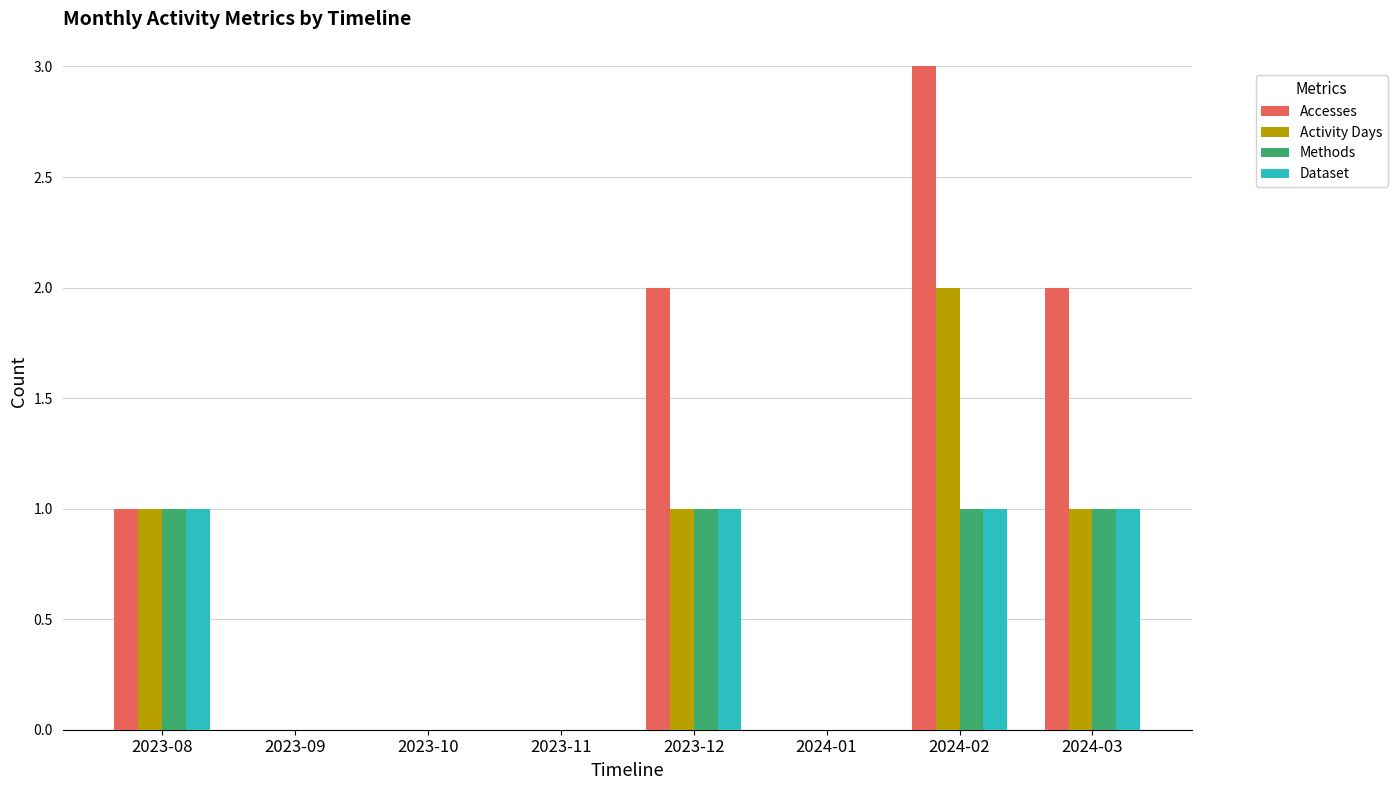

The value of Activity Days at 2023-10 is 0. True or false?

True